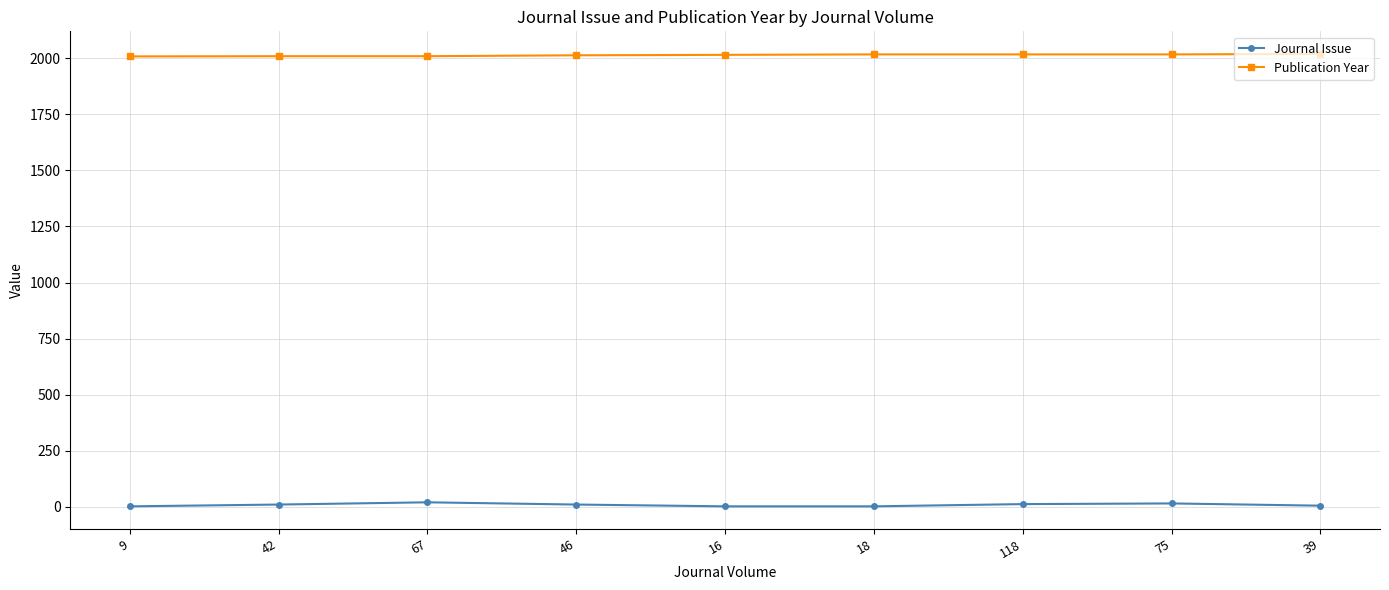

The Journal Issue series shows 14 at 75. True or false?

True